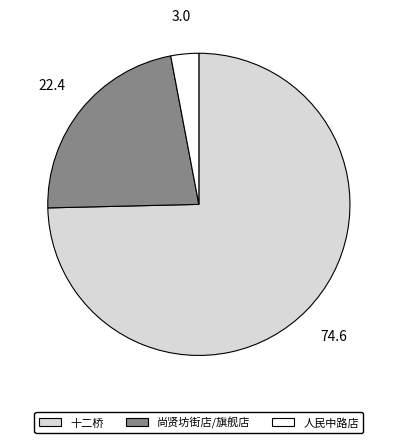

Is there any slice that represents more than half of the pie?

Yes